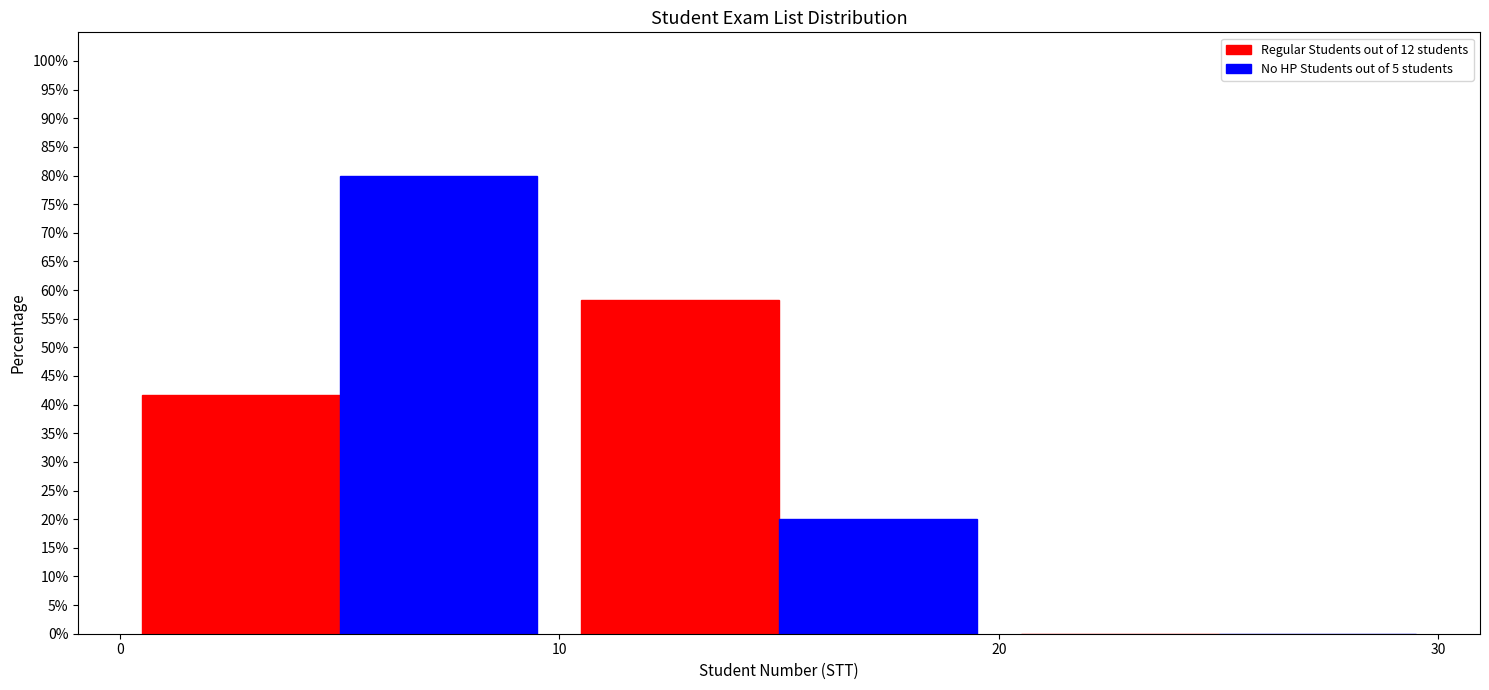

Reading left to right, transcribe this chart: for each range on the x-axis, give the height of each series' bar. The values are not printed on the chart, so give them approximately, as read against the axis.

0 to 10: Regular Students out of 12 students=41.5	No HP Students out of 5 students=80.0
10 to 20: Regular Students out of 12 students=58.5	No HP Students out of 5 students=20.0
20 to 30: Regular Students out of 12 students=0	No HP Students out of 5 students=0